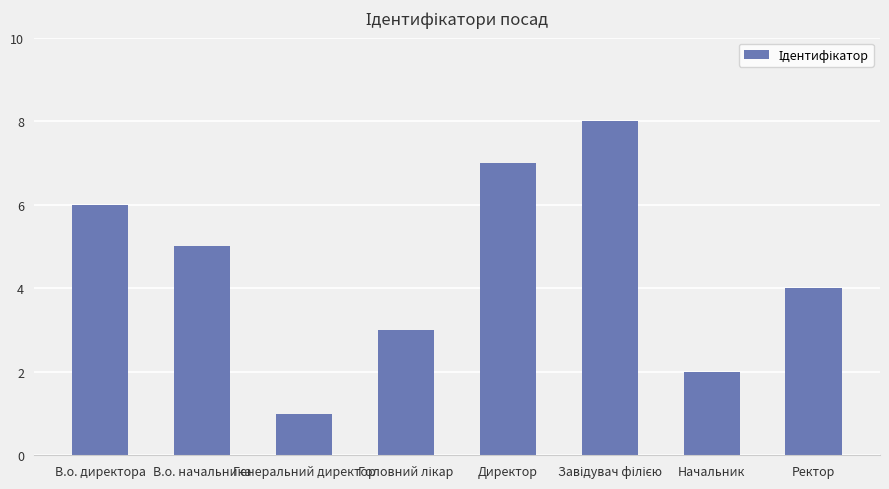

Is it true that the value at Директор is 10?

False